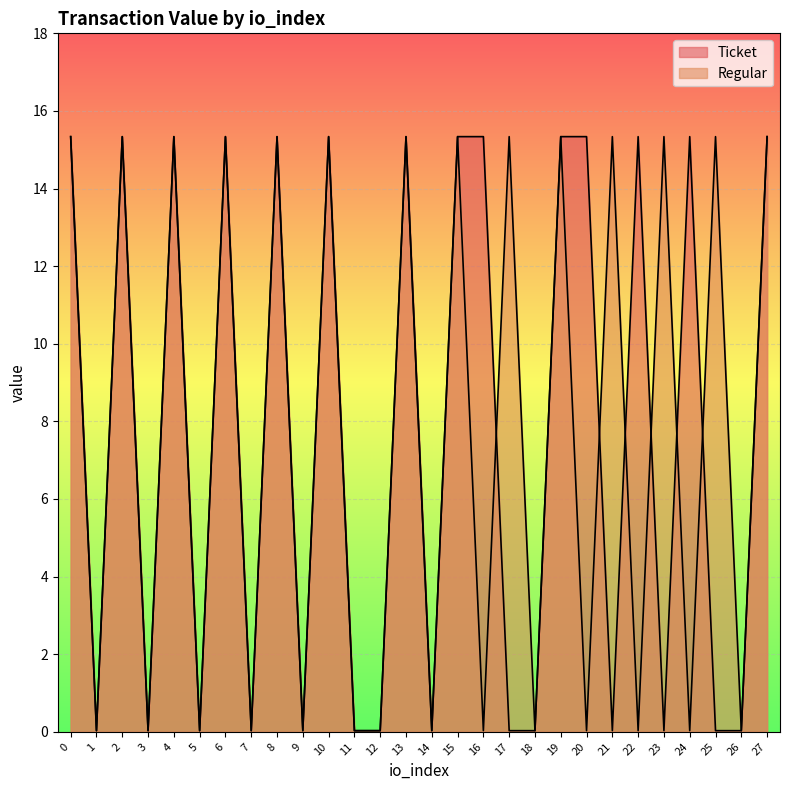

In Ticket, how many points are higher than both neighbors (excluding endpoints)?

8